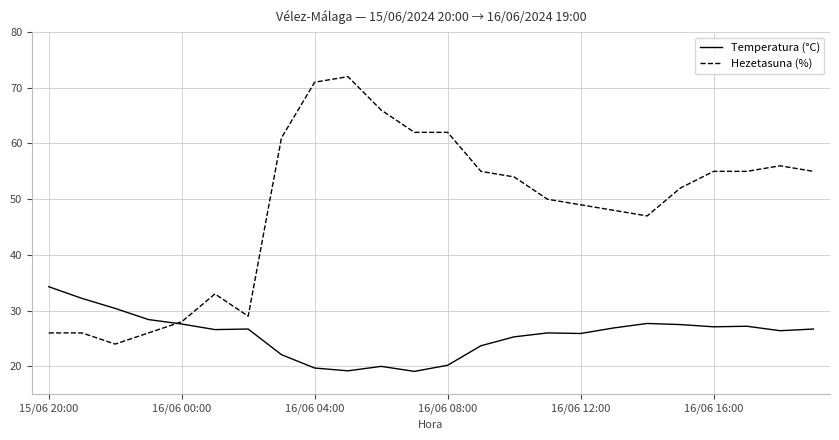

Which series has the largest total across all categories?

Hezetasuna (%)